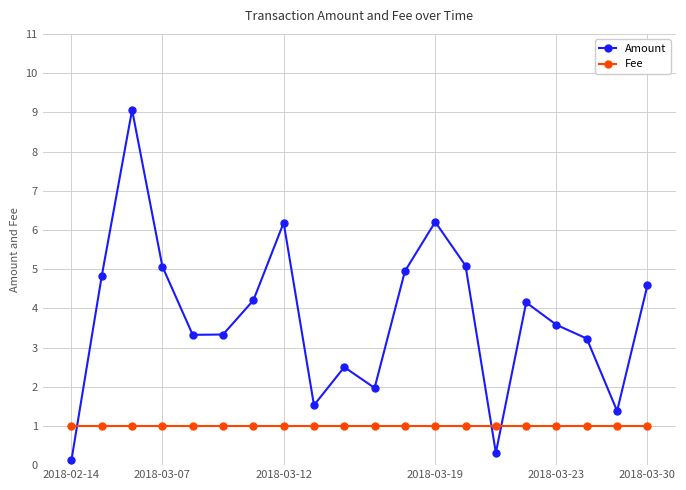

How many times do Amount and Fee cross each other?

3